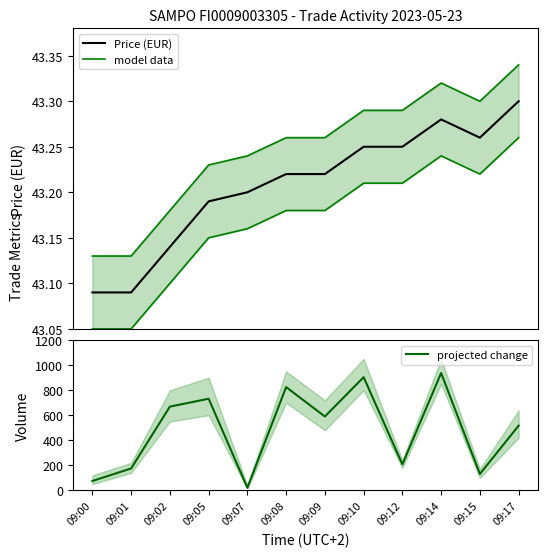

Reading left to right, transcribe all the data shown in this chart.

Price (EUR): 09:00=43.1	09:01=43.1	09:02=43.1	09:05=43.2	09:07=43.2	09:08=43.2	09:09=43.2	09:10=43.2	09:12=43.2	09:14=43.3	09:15=43.3	09:17=43.3
model data: 09:00=43.0	09:01=43.0	09:02=43.1	09:05=43.1	09:07=43.2	09:08=43.2	09:09=43.2	09:10=43.2	09:12=43.2	09:14=43.2	09:15=43.2	09:17=43.3
projected change: 09:00=75.0	09:01=175.0	09:02=669.0	09:05=732.0	09:07=21.0	09:08=825.0	09:09=590.0	09:10=904.0	09:12=208.0	09:14=937.0	09:15=131.0	09:17=517.0